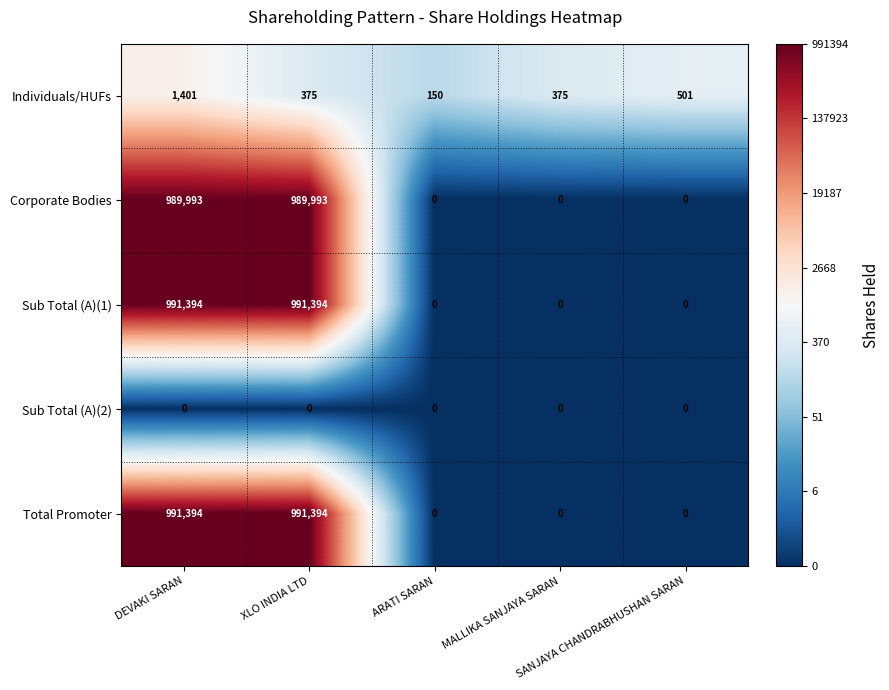

How many Corporate Bodies values are between 0 and 989993?

5